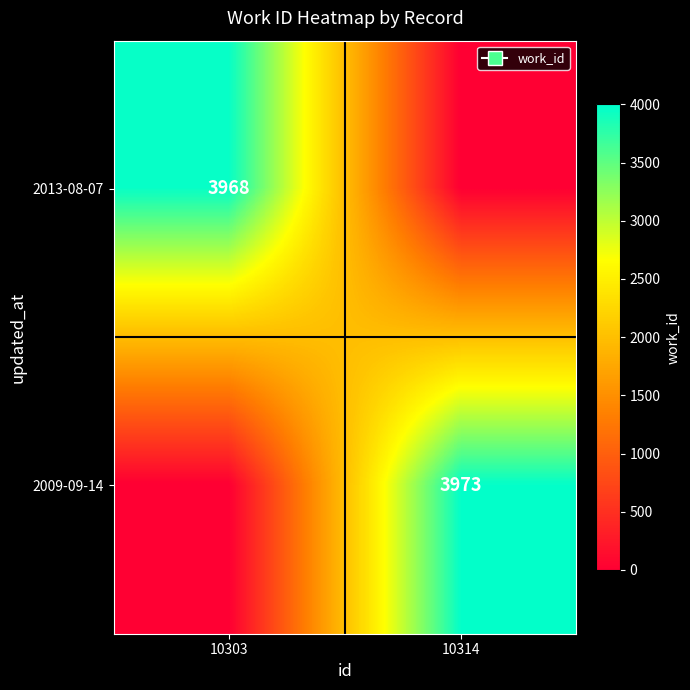

Which has a higher value, 10303 or 10314?

10303